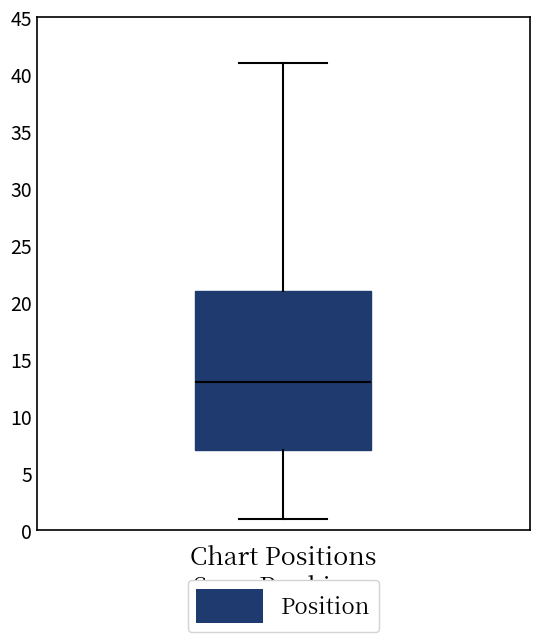

Where does the upper whisker of the box end on the y-axis? The values are not printed on the chart, so give them approximately, as read against the axis.

41